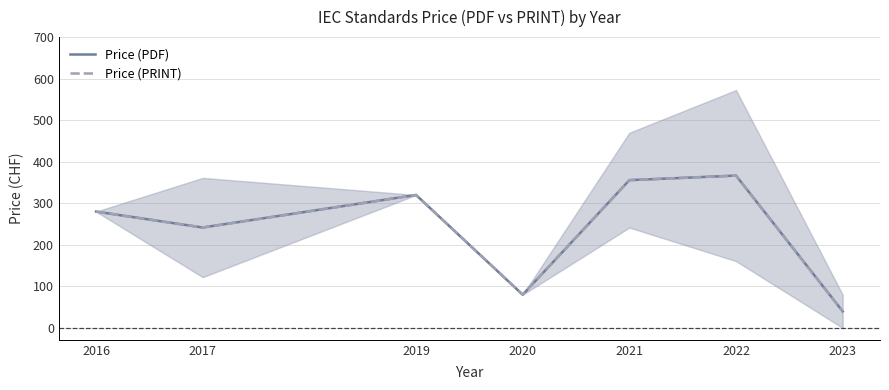

True or false: Price (PDF) and Price (PRINT) cross at least once.

False